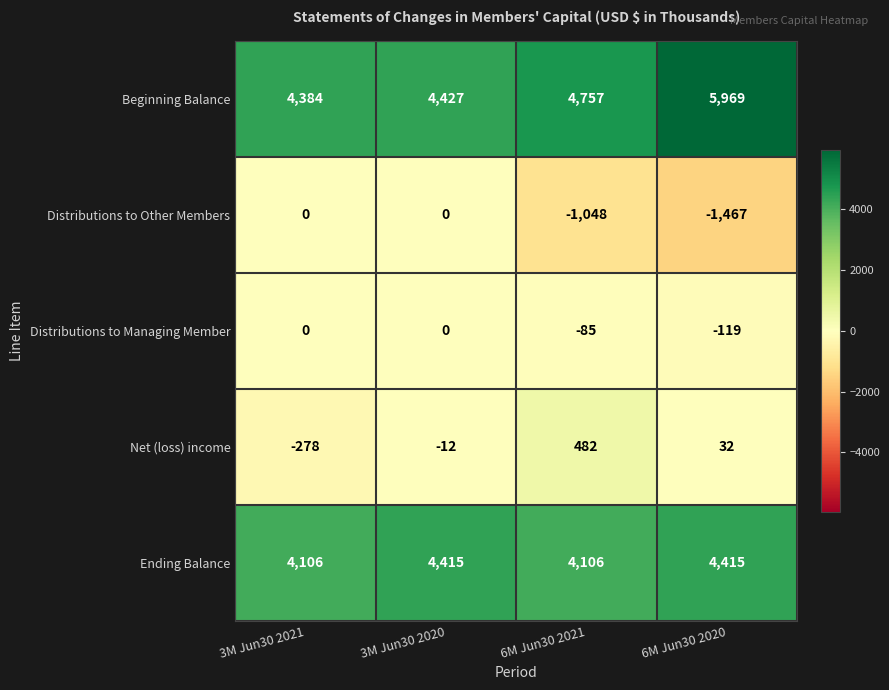

Rank the series at 6M Jun30 2020 from lowest to highest value.

Distributions to Other Members, Distributions to Managing Member, Net (loss) income, Ending Balance, Beginning Balance